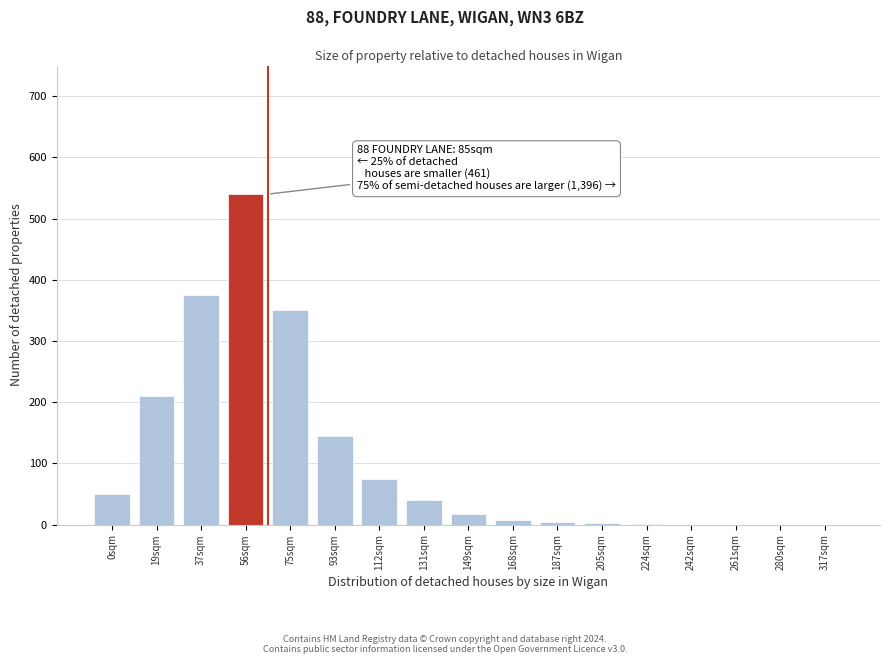

Which has a higher value, 0sqm or 149sqm?

0sqm